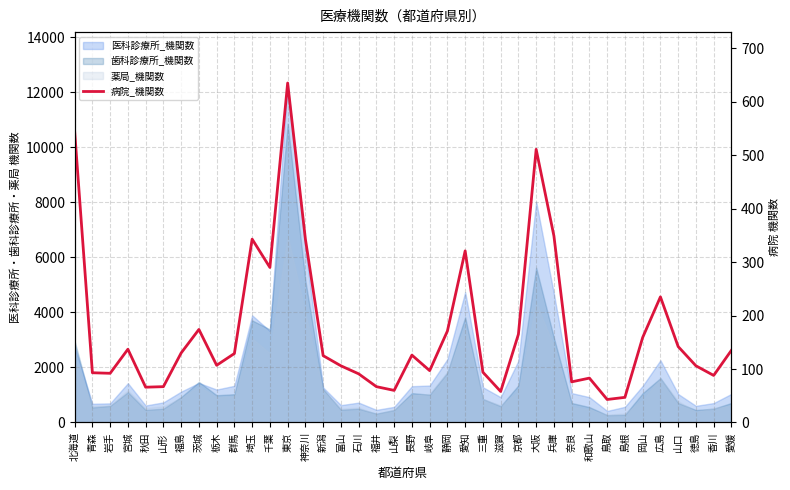

True or false: the data shows 87 at 広島.

False